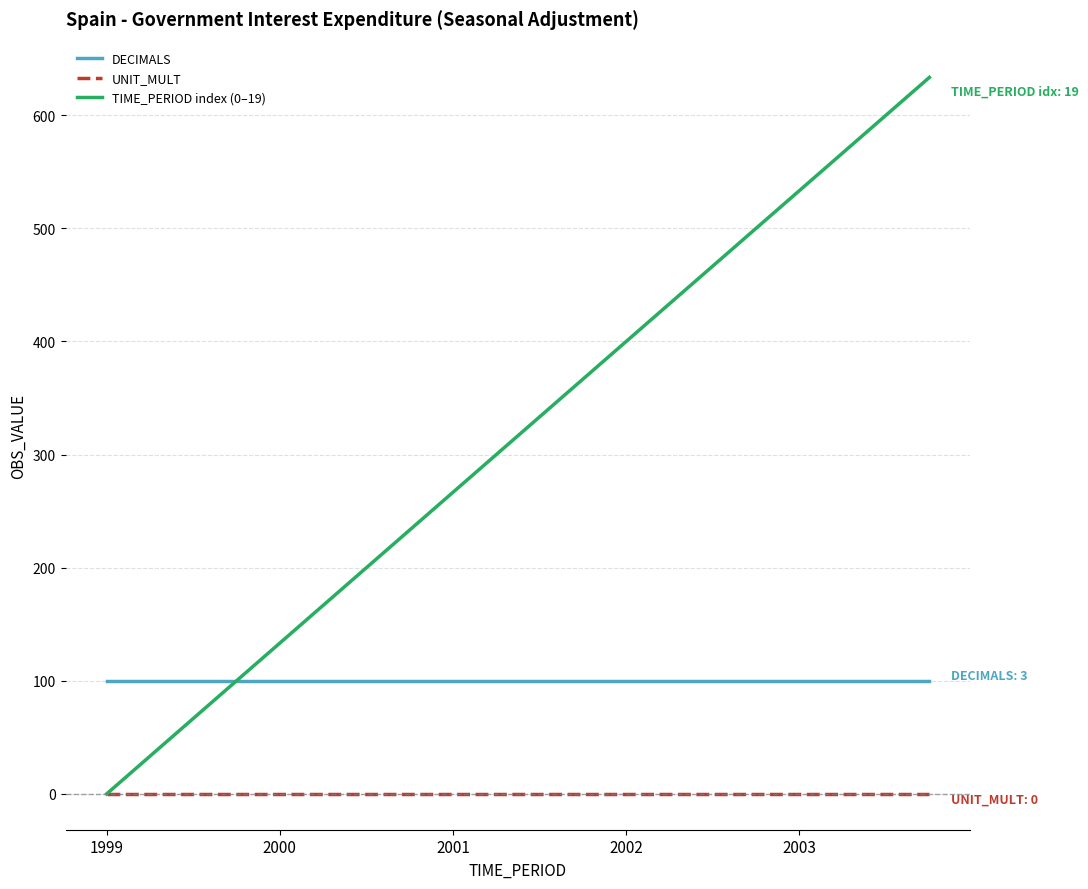

True or false: UNIT_MULT and DECIMALS intersect in this chart.

False